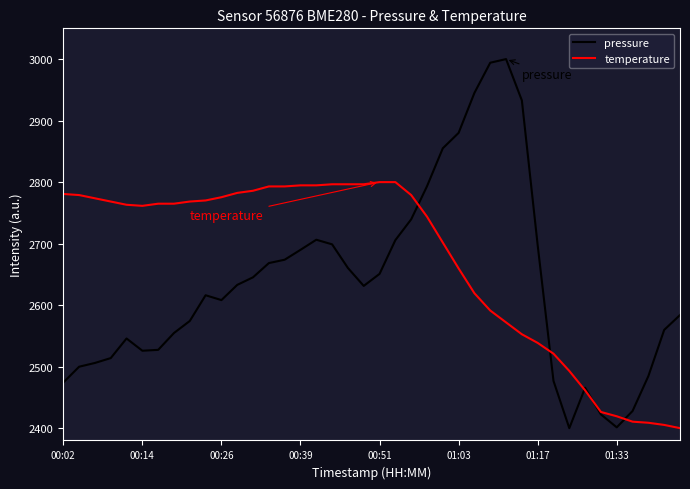

Which series has the largest total across all categories?

temperature